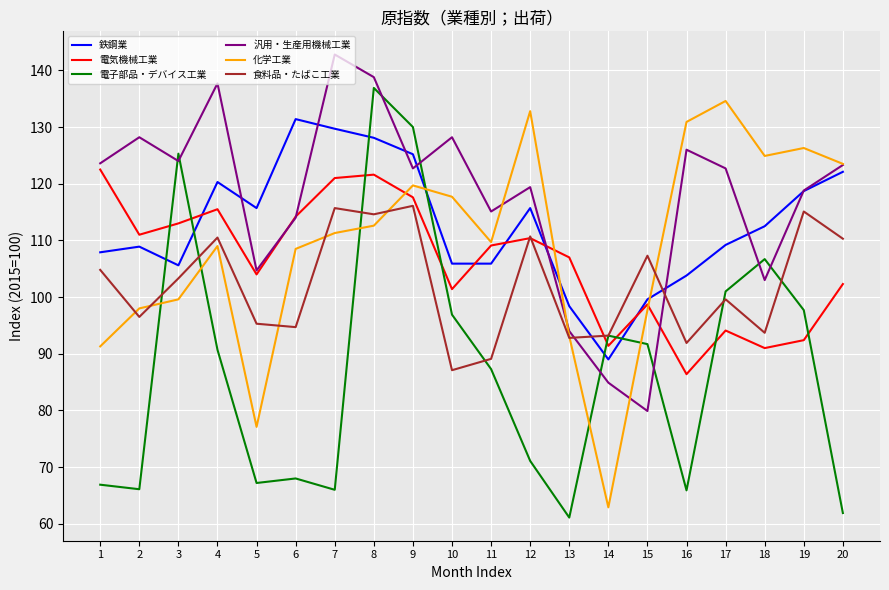

What is the difference between the second highest and minimum values in the 鉄鋼業 series?

40.7